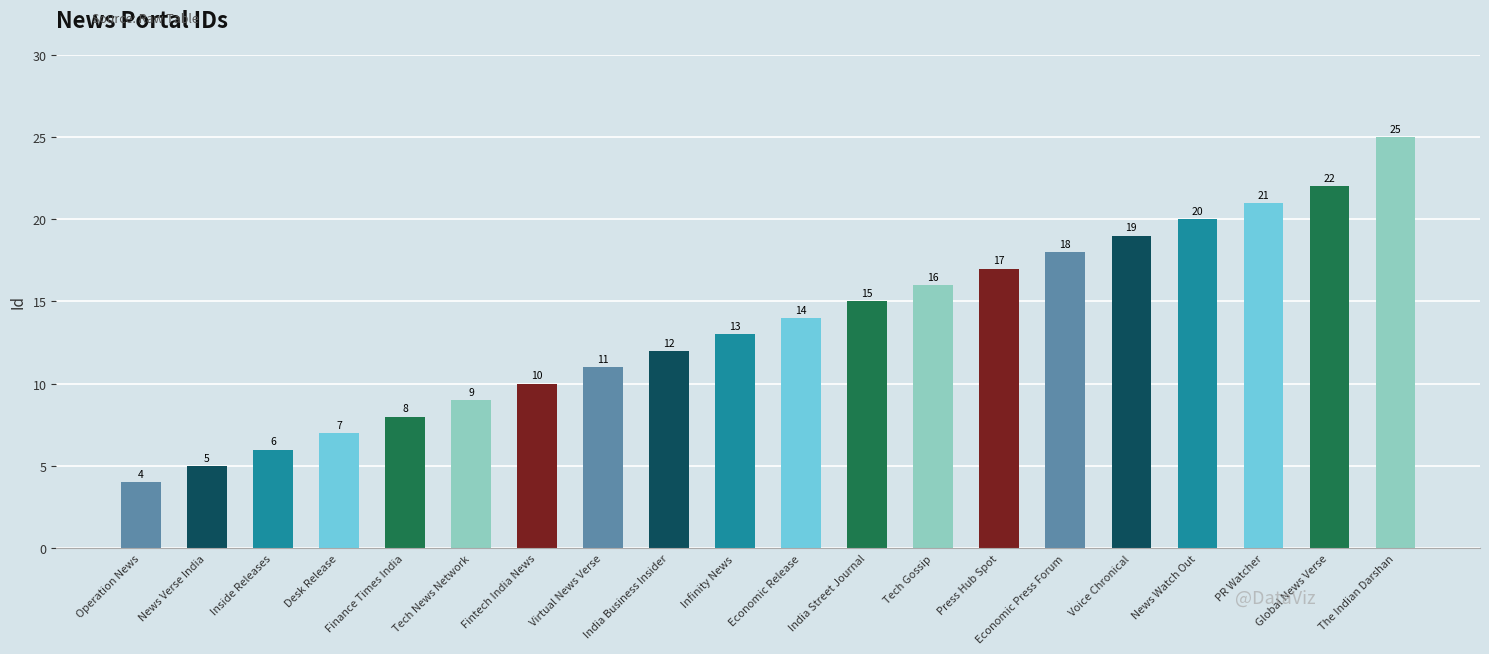

Which has a higher value, Desk Release or Fintech India News?

Fintech India News